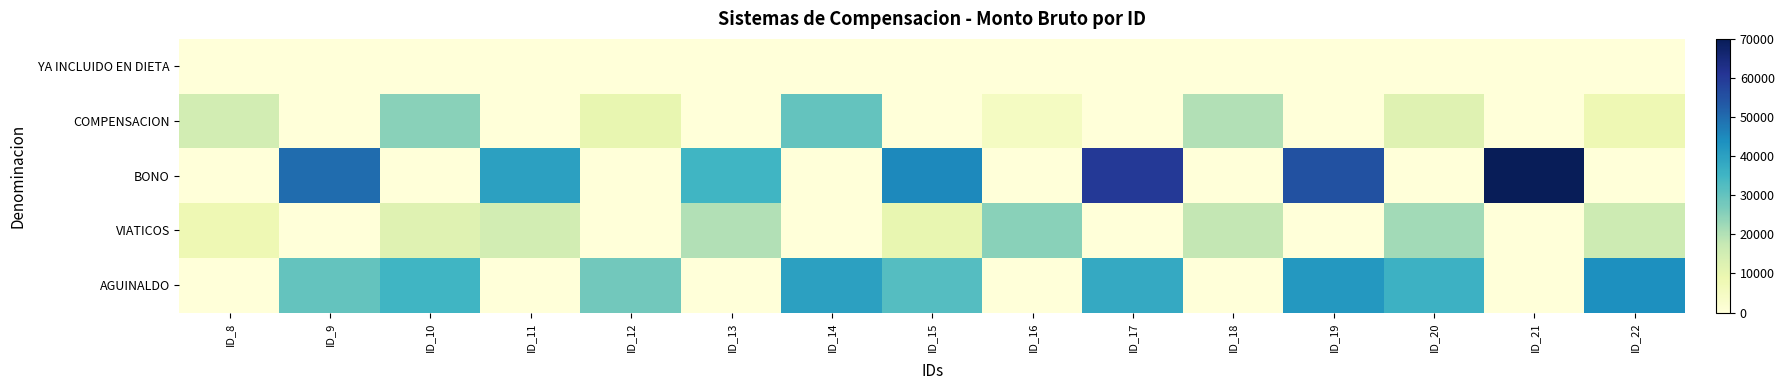

Which series has the widest spread of values?

BONO